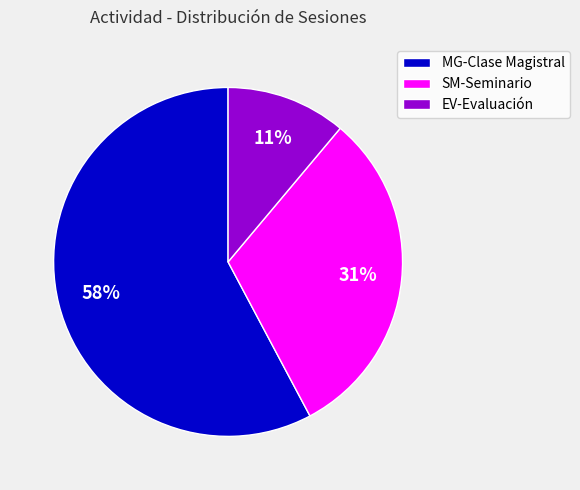

To the nearest percent, what is the difference between the largest and smallest slice percentages?

47%